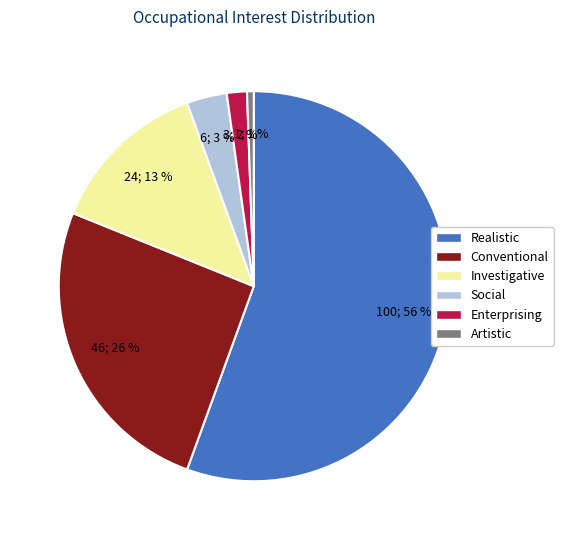

The Social slice represents 3% of the pie. True or false?

True